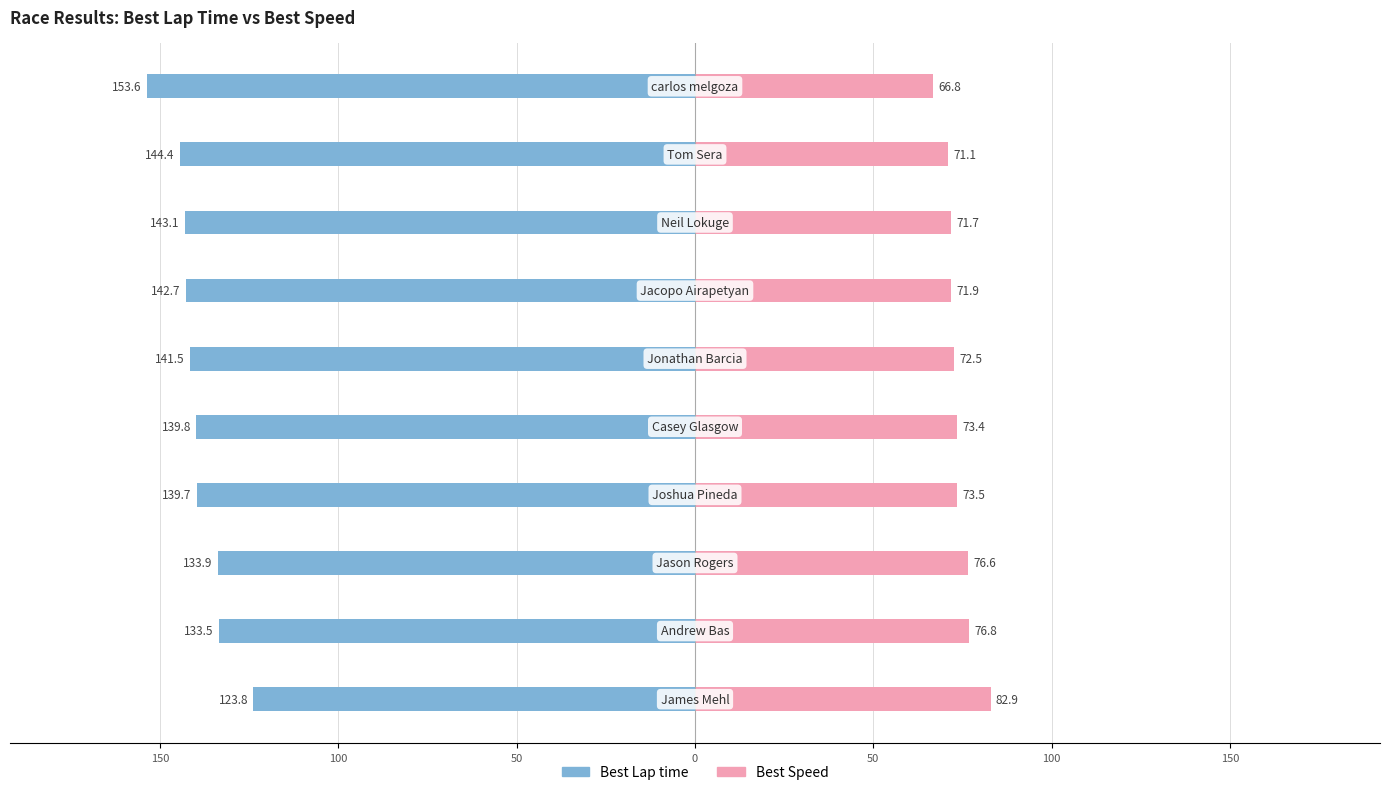

Between 200 and 100, which is larger?

200